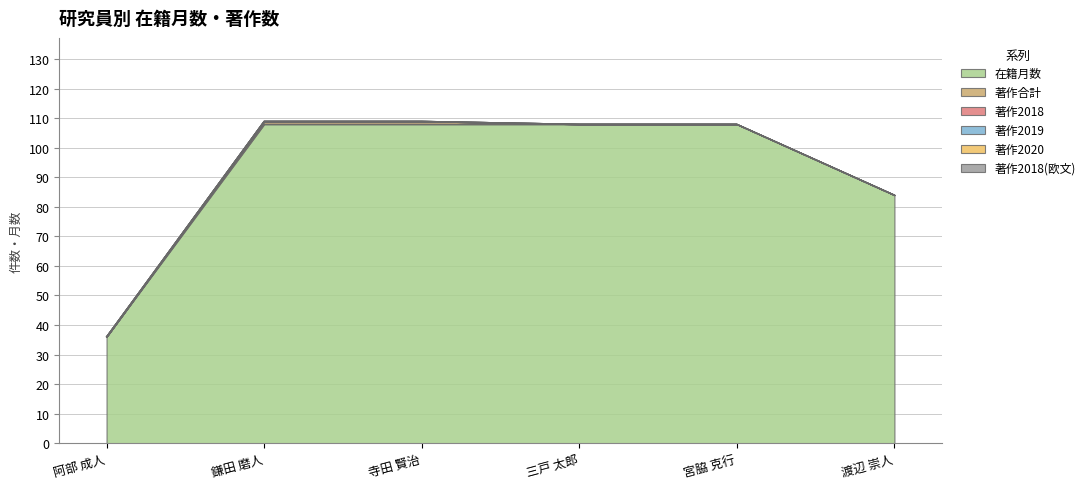

What is the difference between the second highest and minimum values in the 在籍月数 series?

72